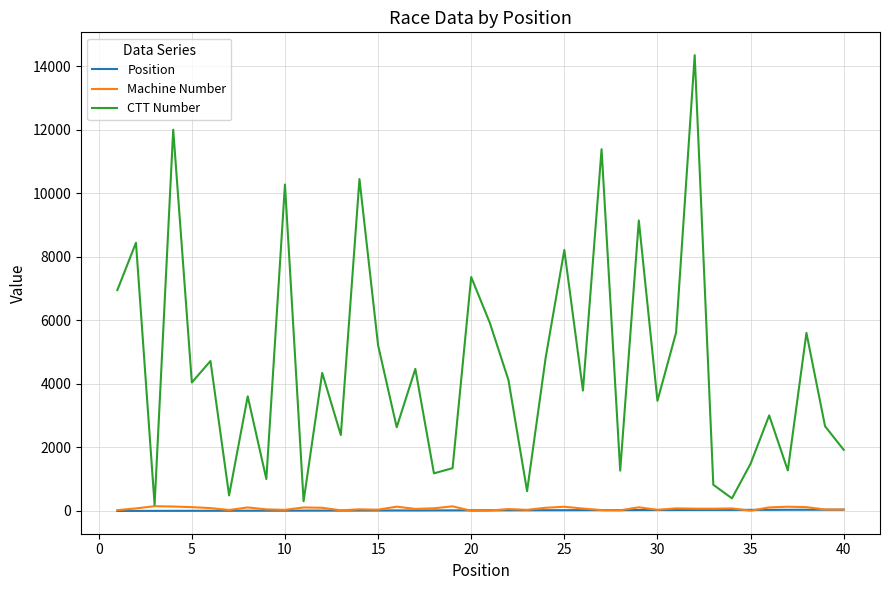

Which series has the largest total across all categories?

CTT Number